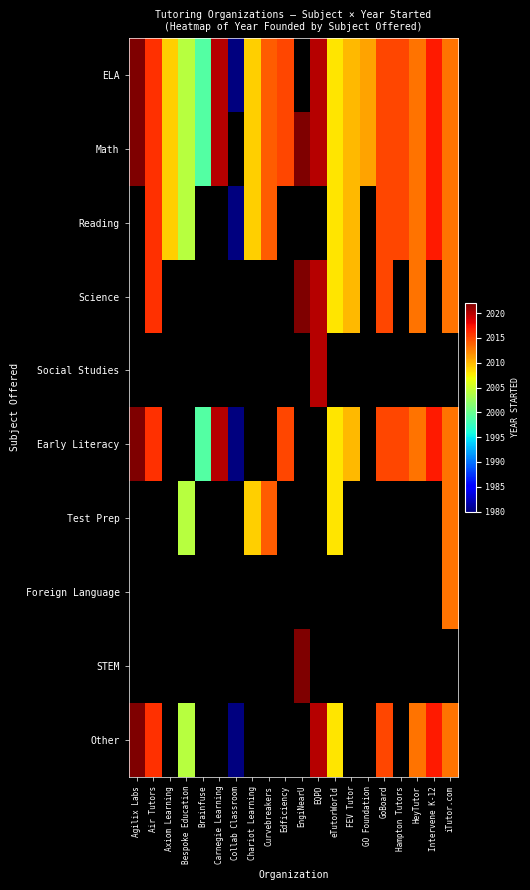

Which series has the widest spread of values?

ELA